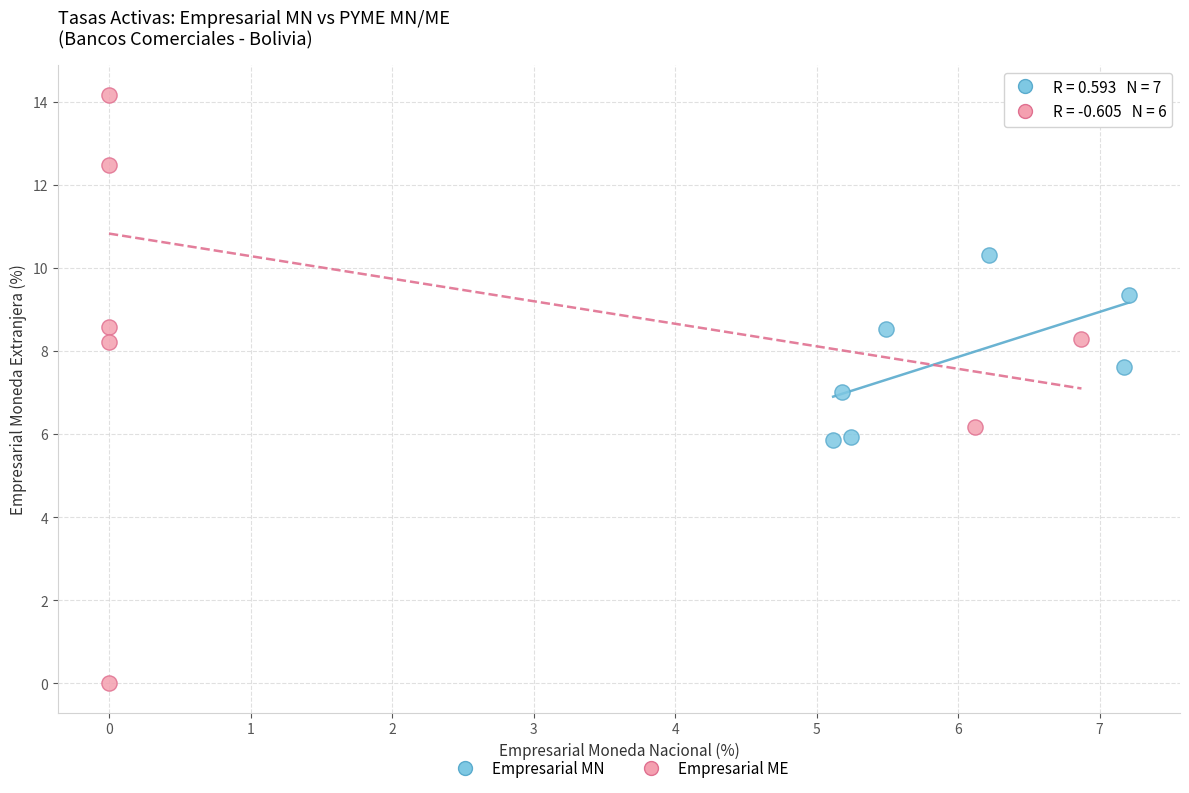

Which series reaches the minimum Y coordinate?

Empresarial ME